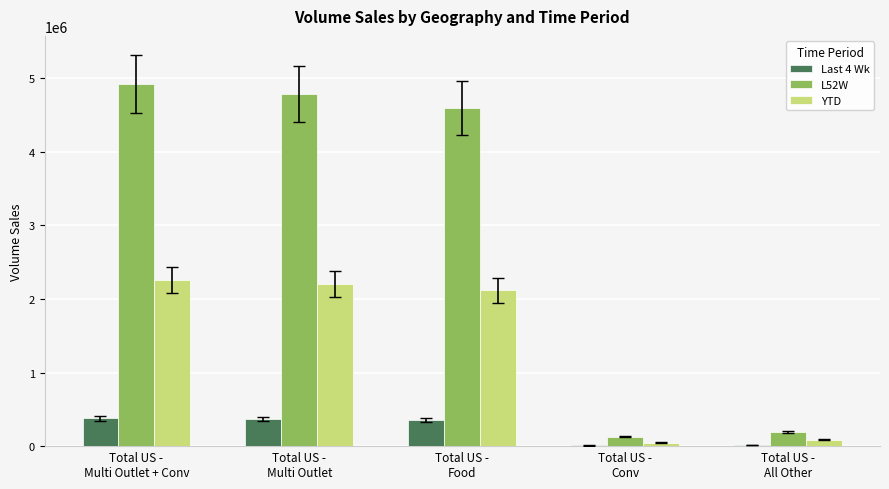

What is the average value of the Last 4 Wk series?

224878.3